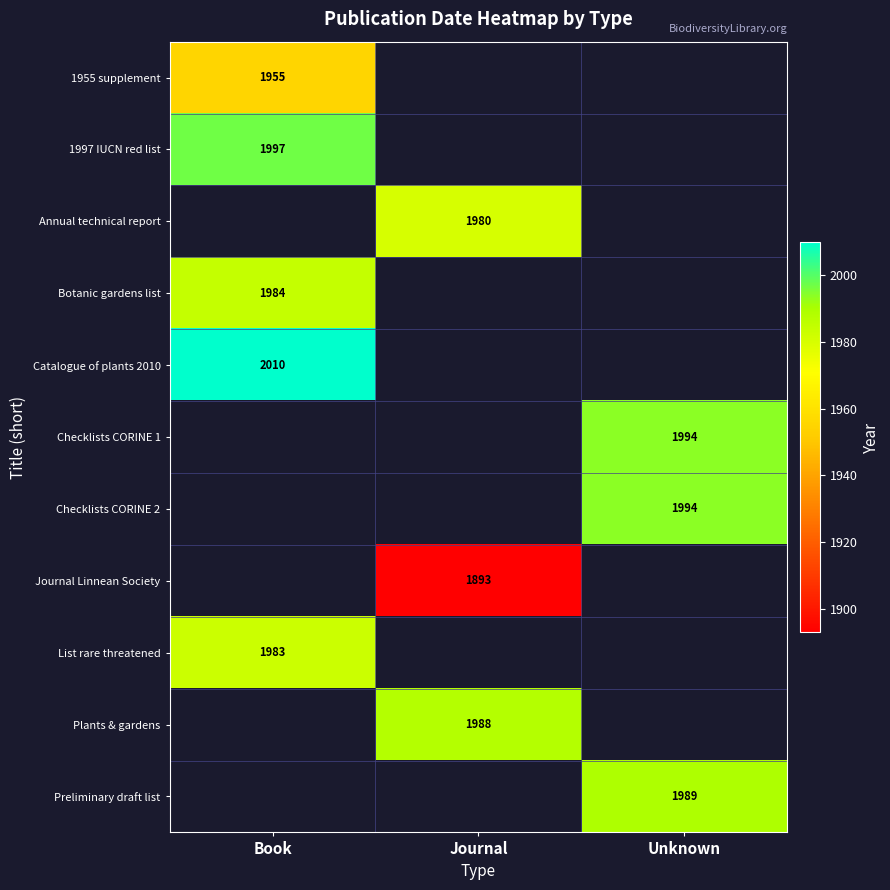

True or false: Botanic gardens list has a value of 1984 at Book.

True